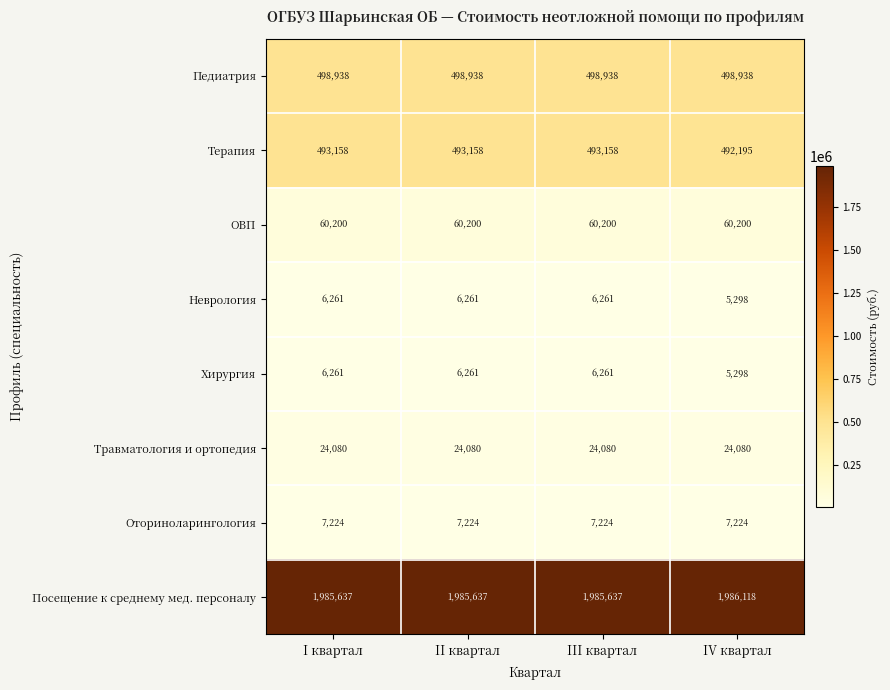

What value does the Неврология series have at III квартал?

6261